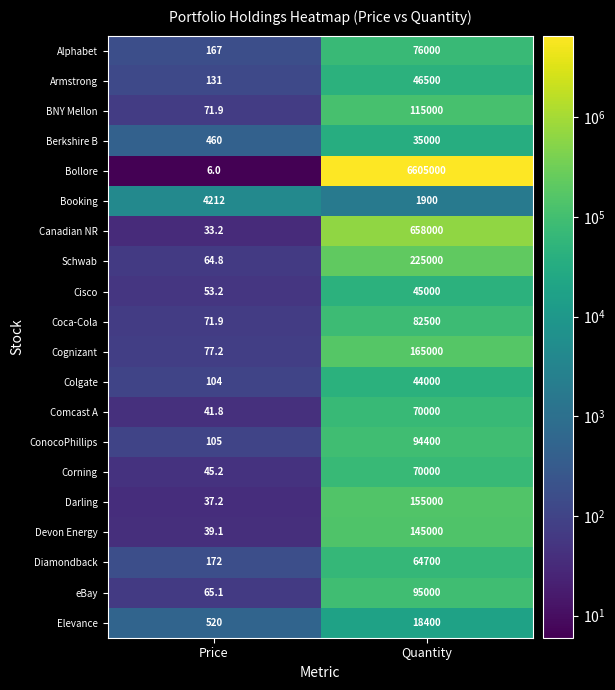

Is the value of Comcast A at Price greater than the value of Armstrong at Price?

No